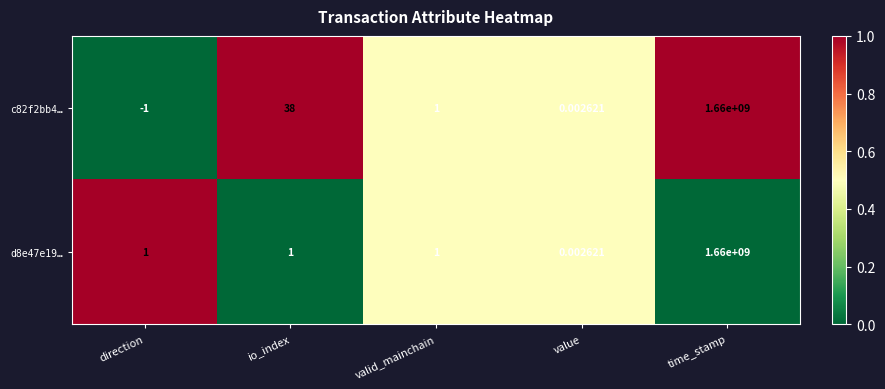

How many distinct data groups are displayed?

2